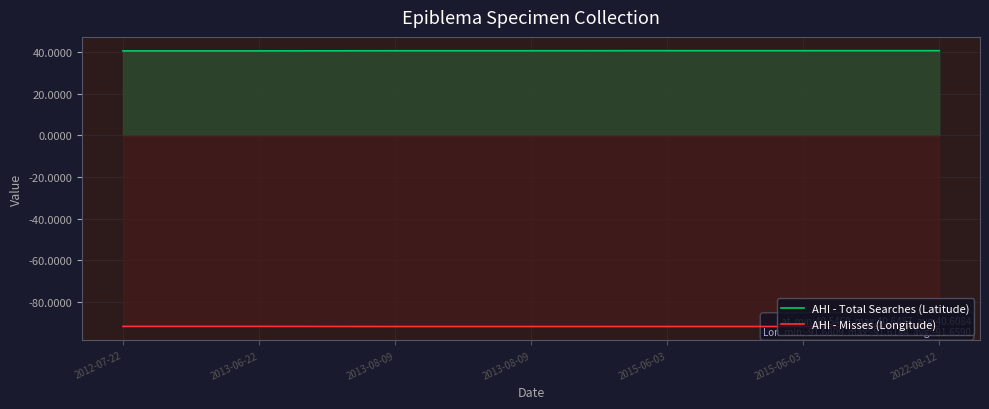

What is the average value of the AHI - Misses (Longitude) series?

-91.7